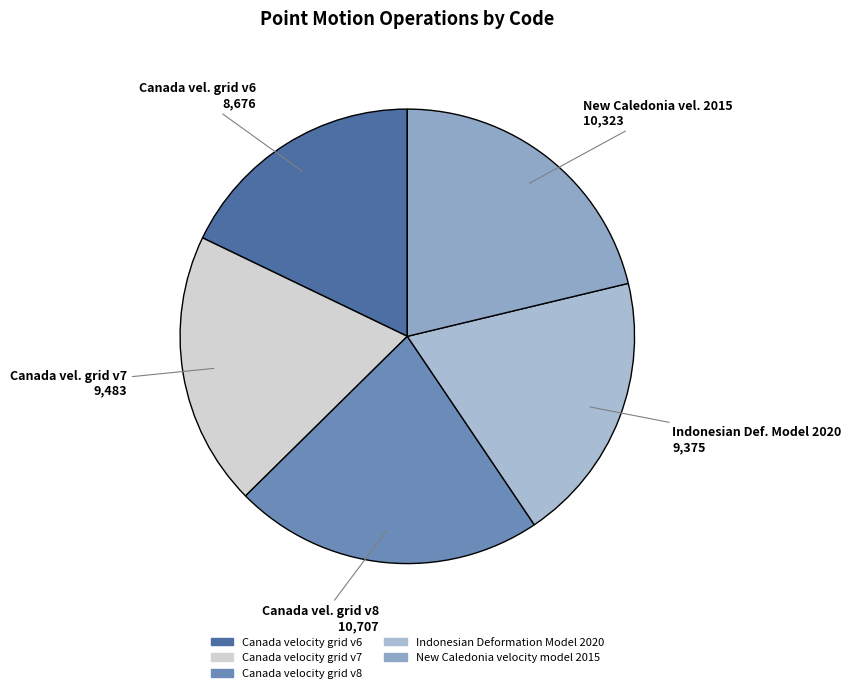

How many slices are in this pie chart?

5